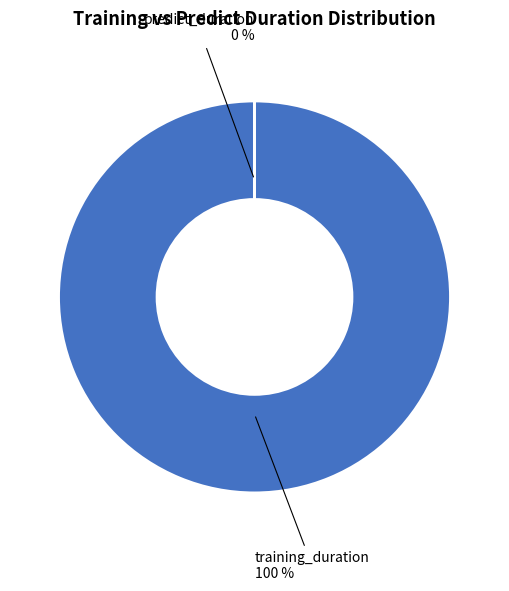

True or false: training_duration accounts for 100% of the total.

True